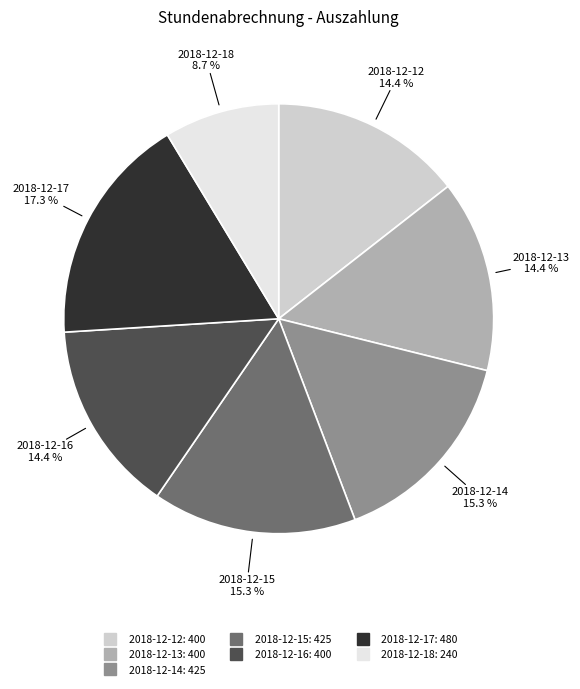

True or false: 2018-12-12 accounts for 14% of the total.

True